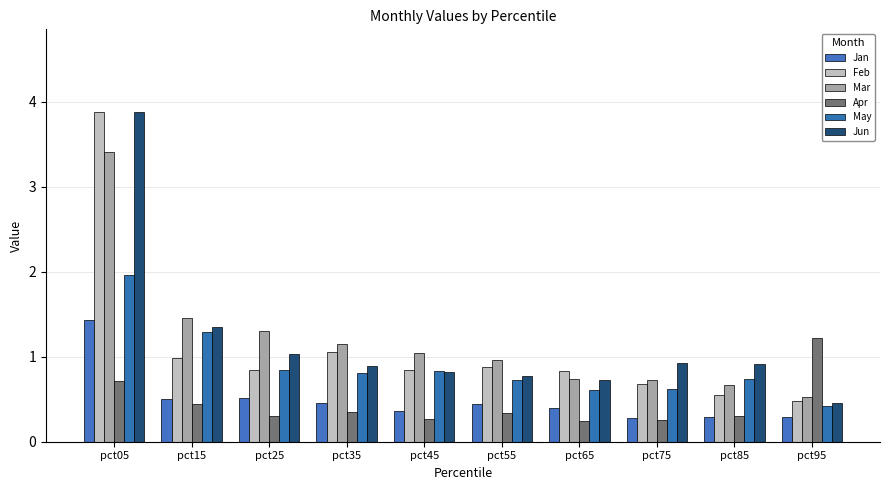

Rank the series by their maximum value, from highest to lowest.

Feb, Jun, Mar, May, Jan, Apr